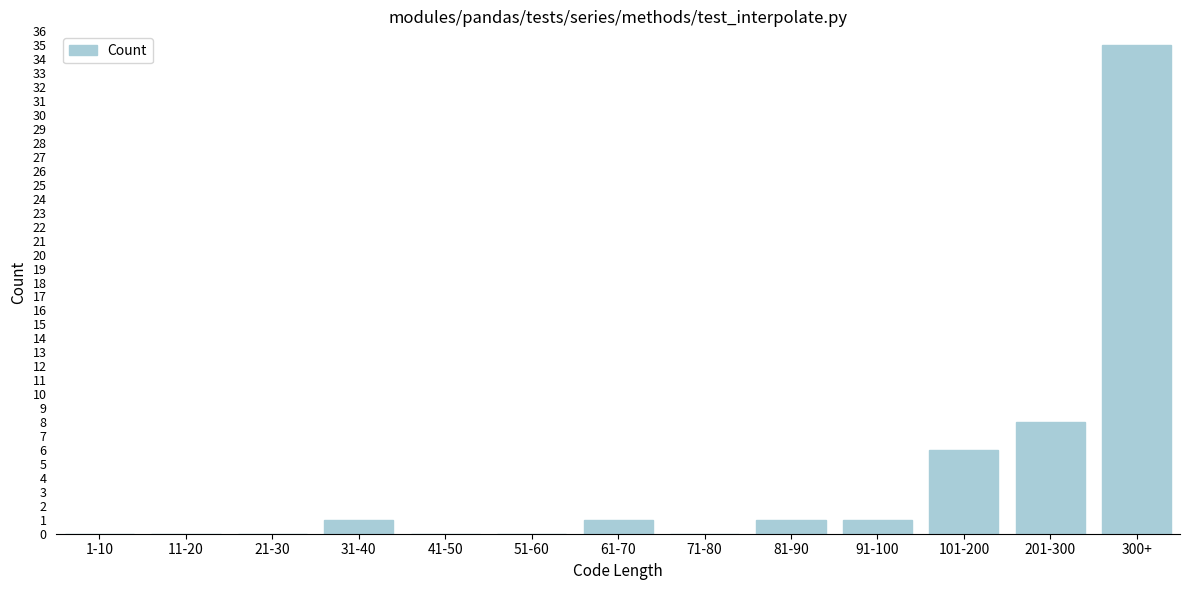

Reading left to right, transcribe all the data shown in this chart.

1-10=0	11-20=0	21-30=0	31-40=1	41-50=0	51-60=0	61-70=1	71-80=0	81-90=1	91-100=1	101-200=6	201-300=8	300+=35